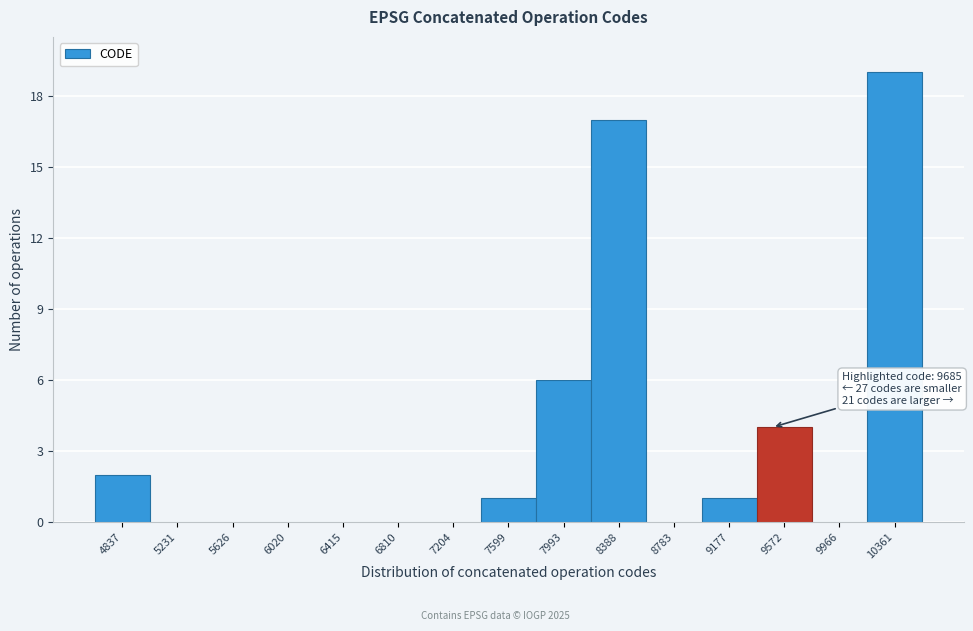

Reading left to right, transcribe all the data shown in this chart.

4837=2	5231=0	5626=0	6020=0	6415=0	6810=0	7204=0	7599=1	7993=6	8388=17	8783=0	9177=1	9572=4	9966=0	10361=19